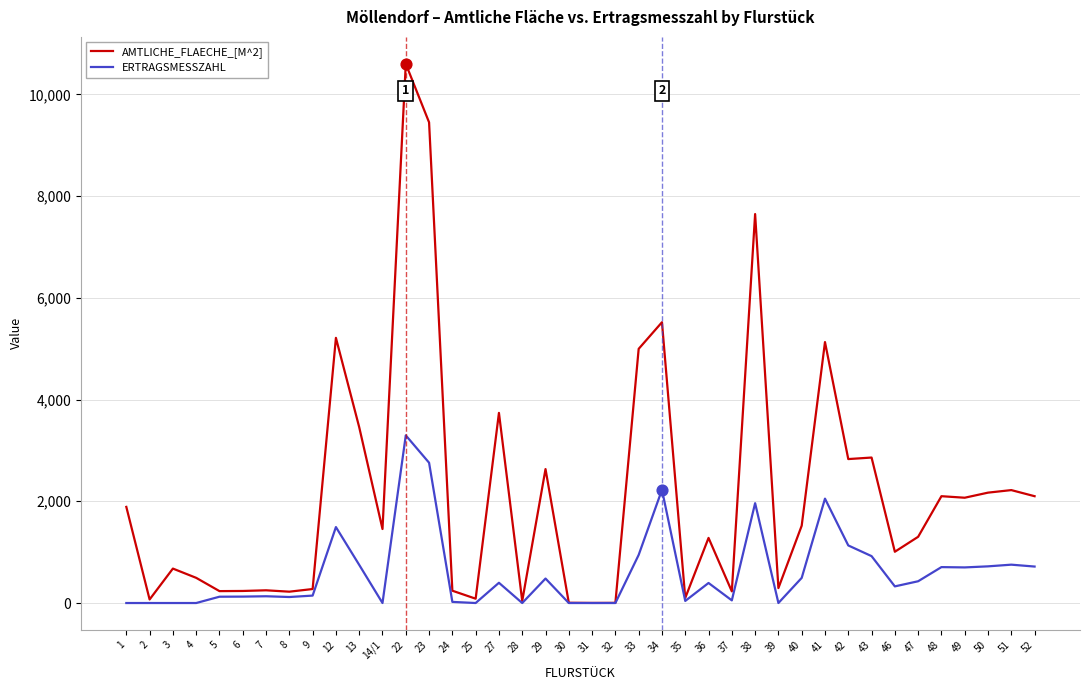

What are all the series names shown in the legend?

AMTLICHE_FLAECHE_[M^2], ERTRAGSMESSZAHL